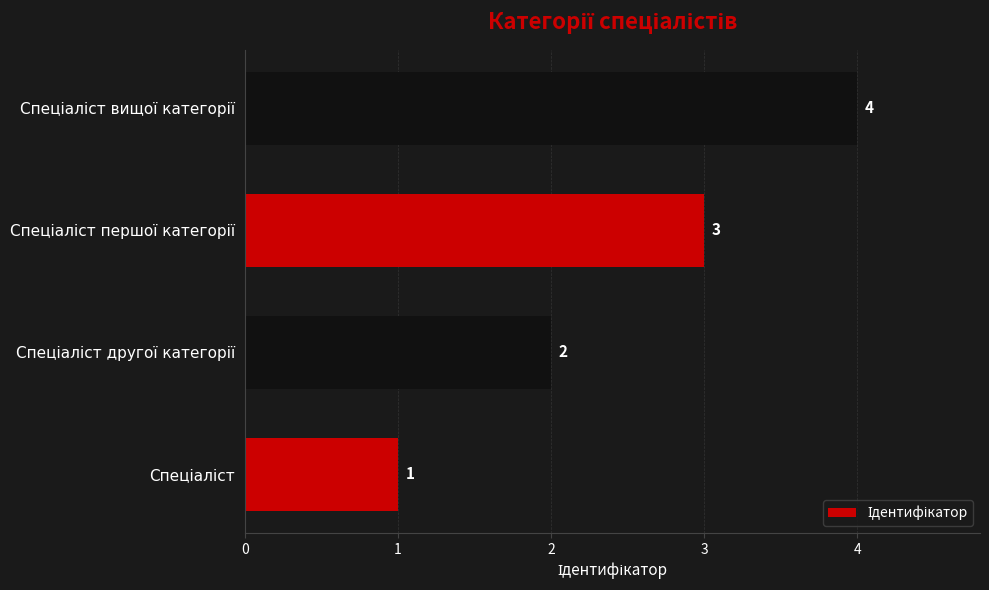

How many values are between 2 and 4?

3